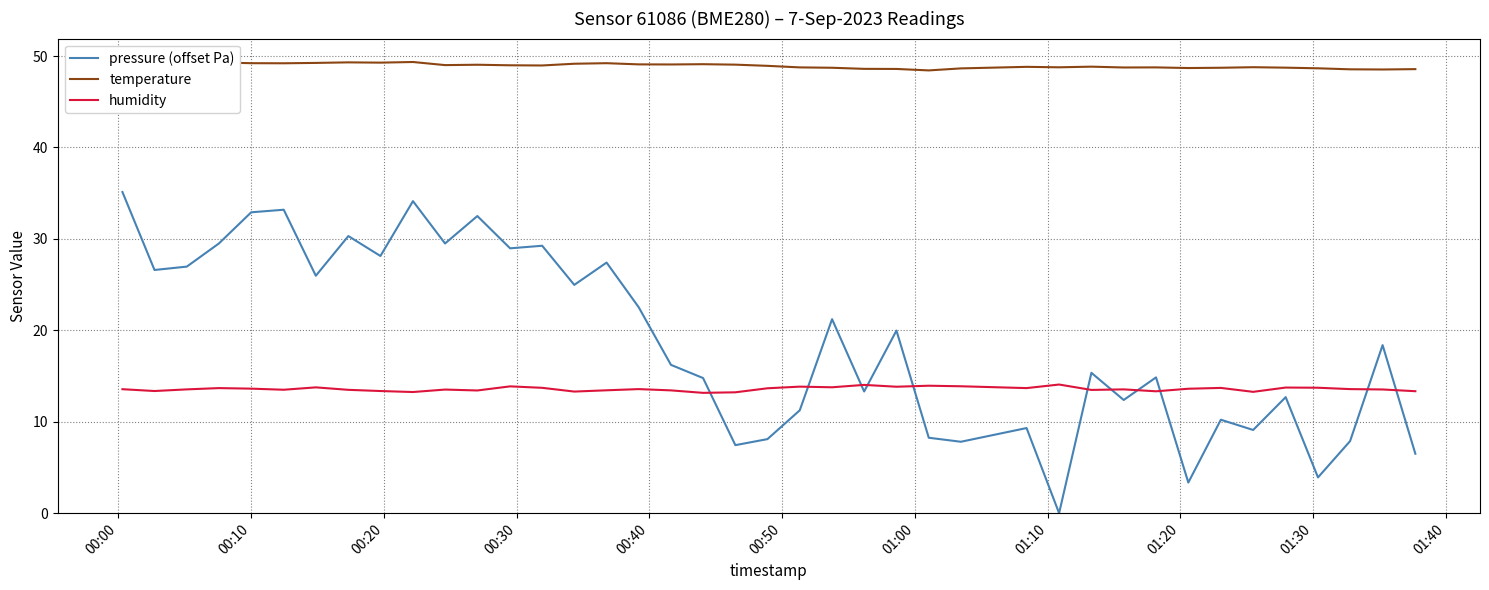

How many positive values does the pressure (offset Pa) series have?

39